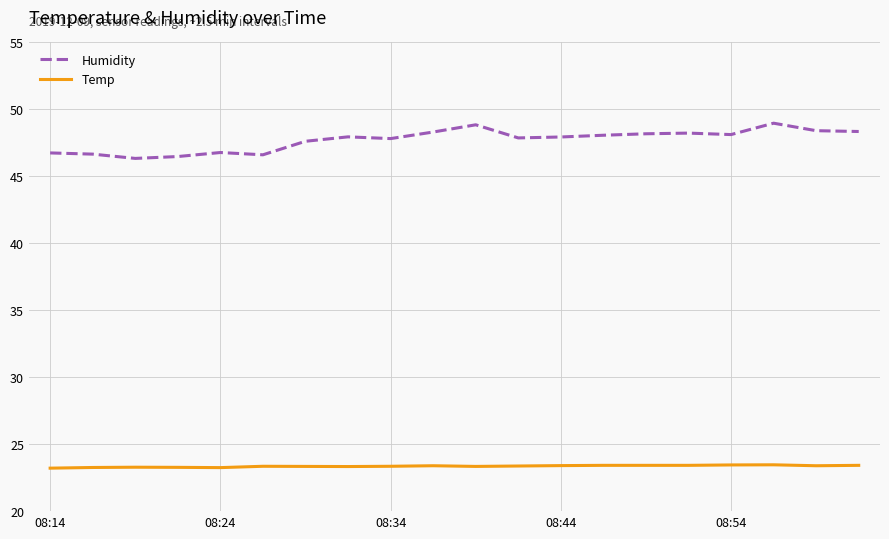

What are all the series names shown in the legend?

Humidity, Temp